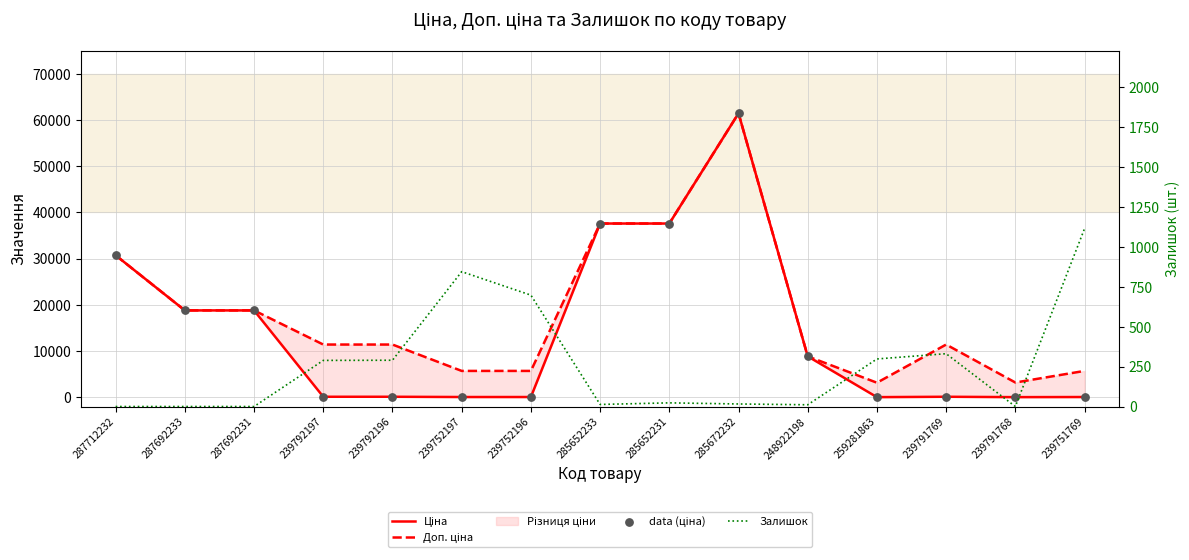

Is the value of data (ціна) at 239752197 greater than the value of Ціна at 239792196?

No